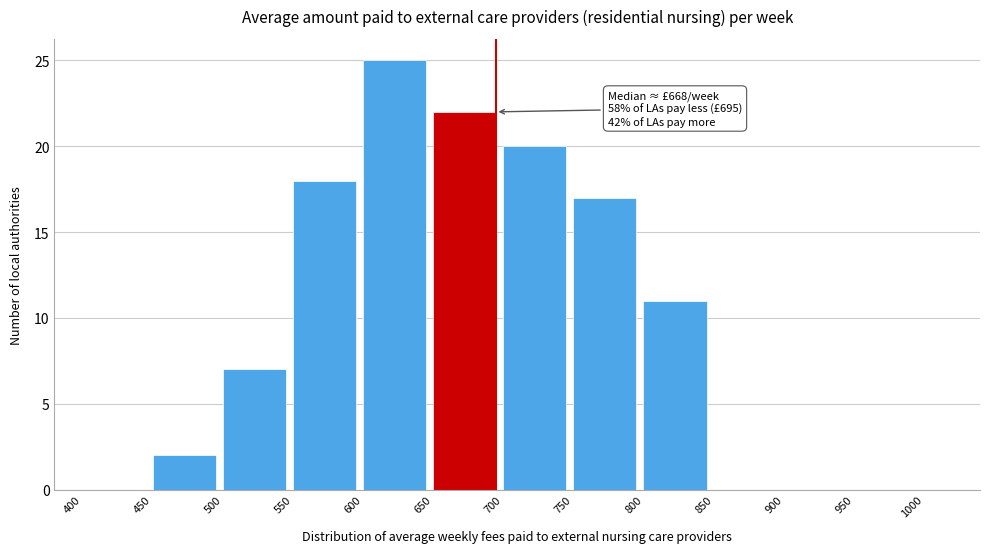

Which range on the x-axis has the tallest bar?

600 to 650